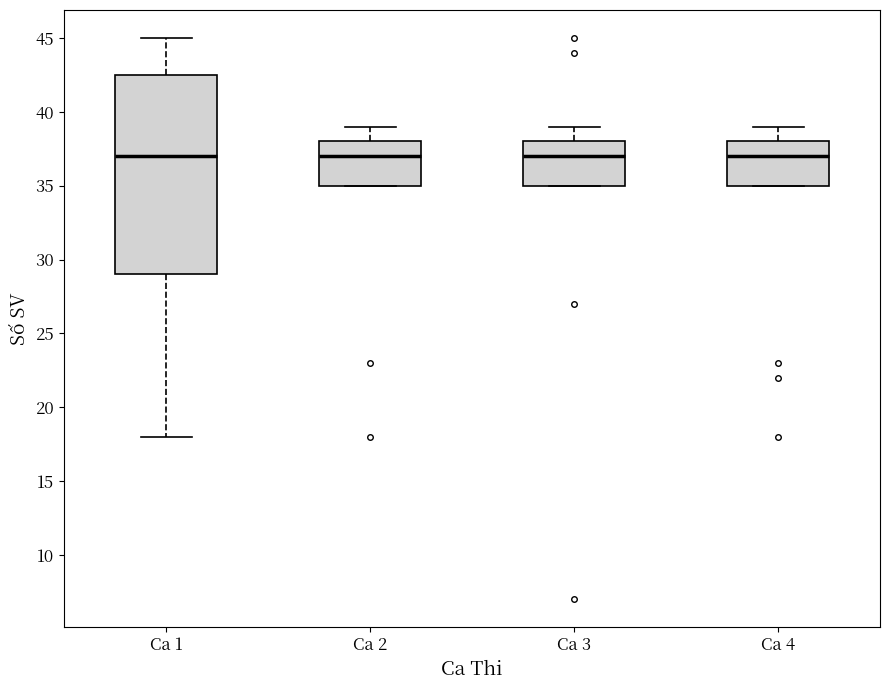

Where does the upper whisker of the box for Ca 4 end on the y-axis? The values are not printed on the chart, so give them approximately, as read against the axis.

39.0